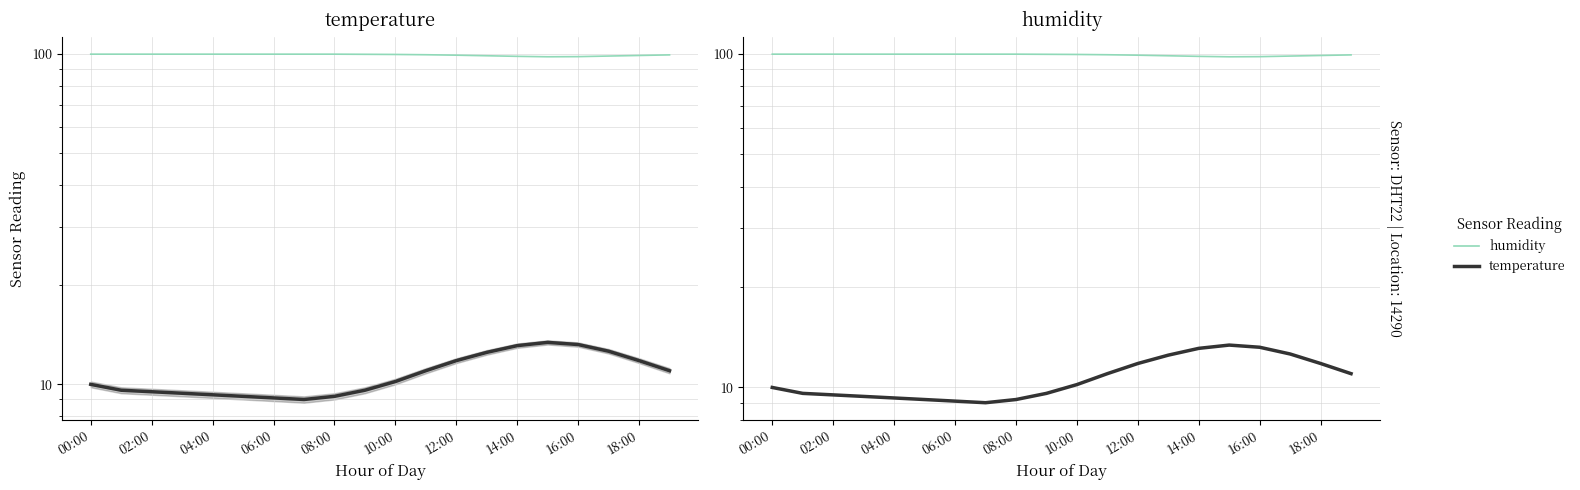

At which label does humidity reach its peak?

00:00